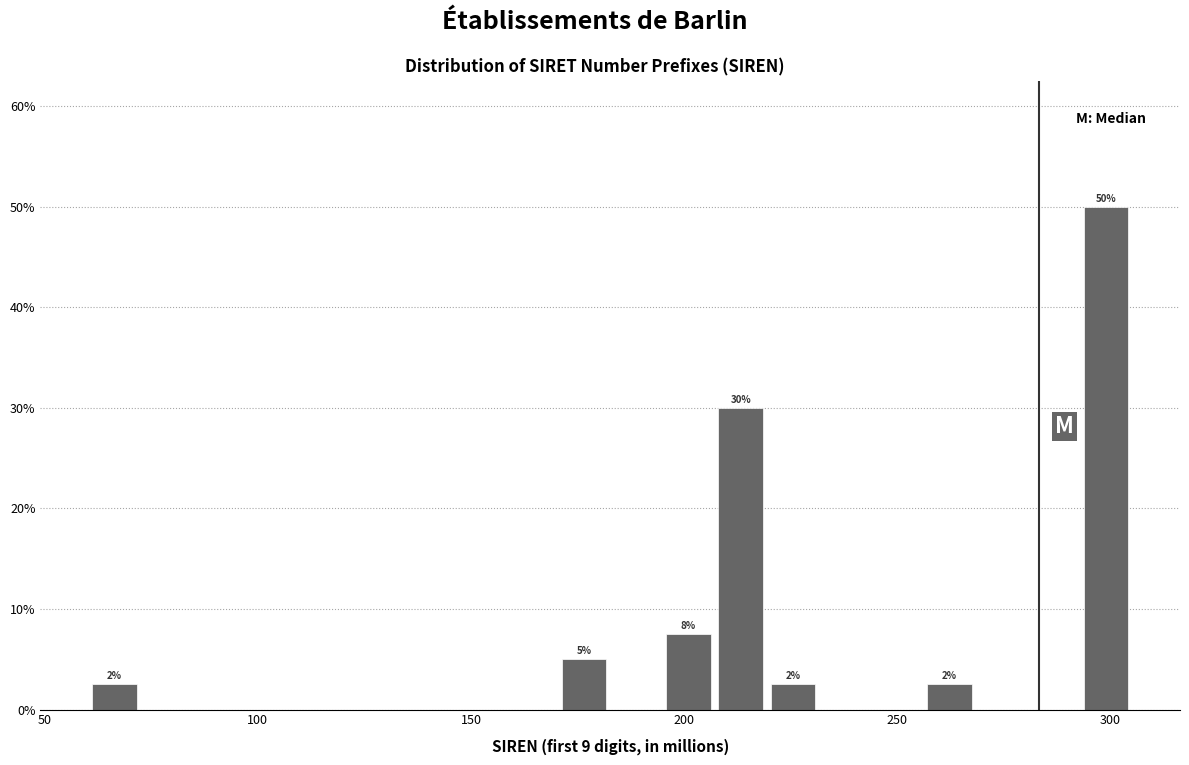

Around what value on the x-axis is the tallest bar? Give the approximate position of its centre, as read against the axis.

300